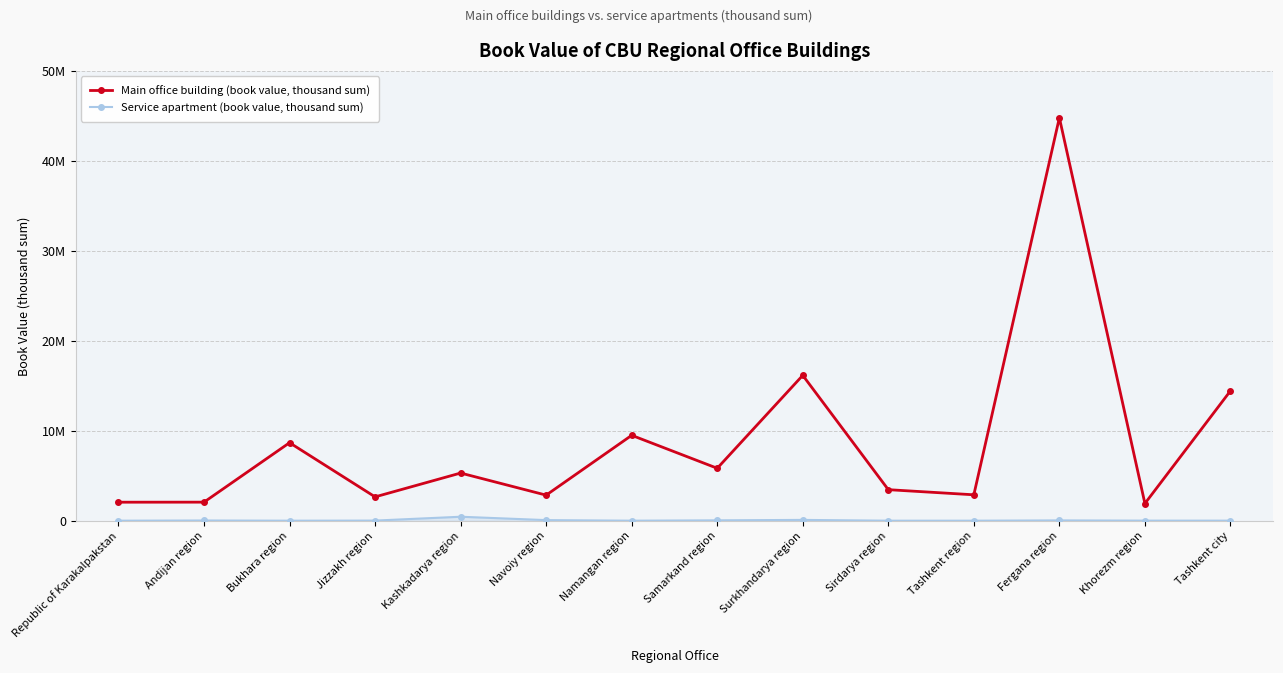

Is it true that Main office building (book value, thousand sum) equals 1252457.1 at Republic of Karakalpakstan?

False